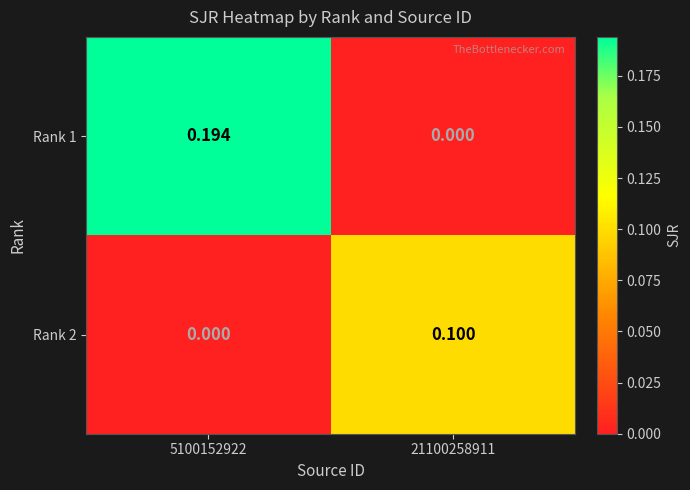

Is the value of Rank 2 at 21100258911 greater than the value of Rank 1 at 21100258911?

Yes